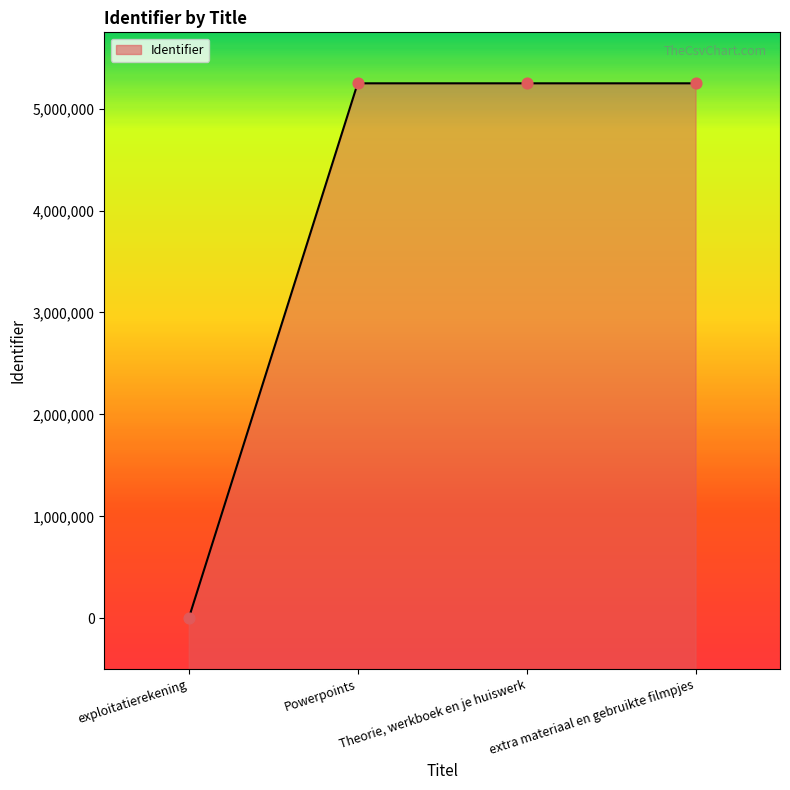

What is the change in value from exploitatierekening to Powerpoints?

+5247538